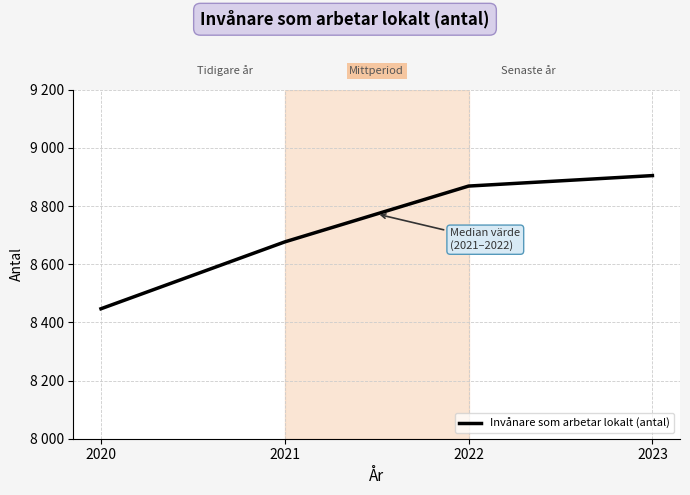

The chart shows a value of 8869 at 2022. True or false?

True